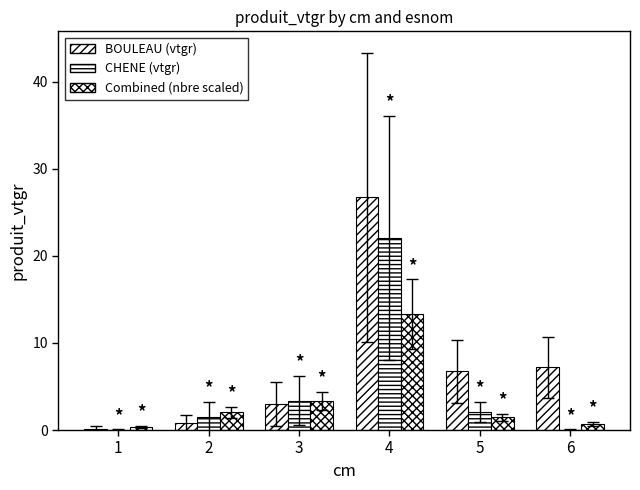

What is the difference between the maximum and minimum values in the BOULEAU (vtgr) series?

26.6